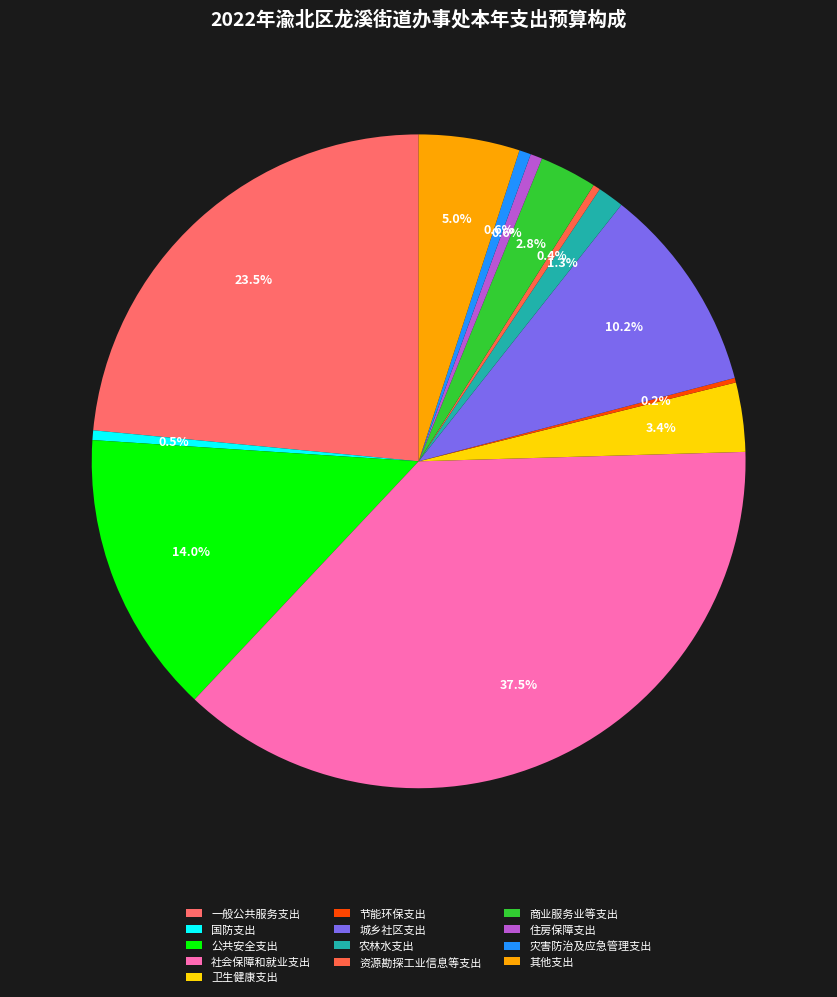

What percentage is the 其他支出 slice, to the nearest percent?

5%